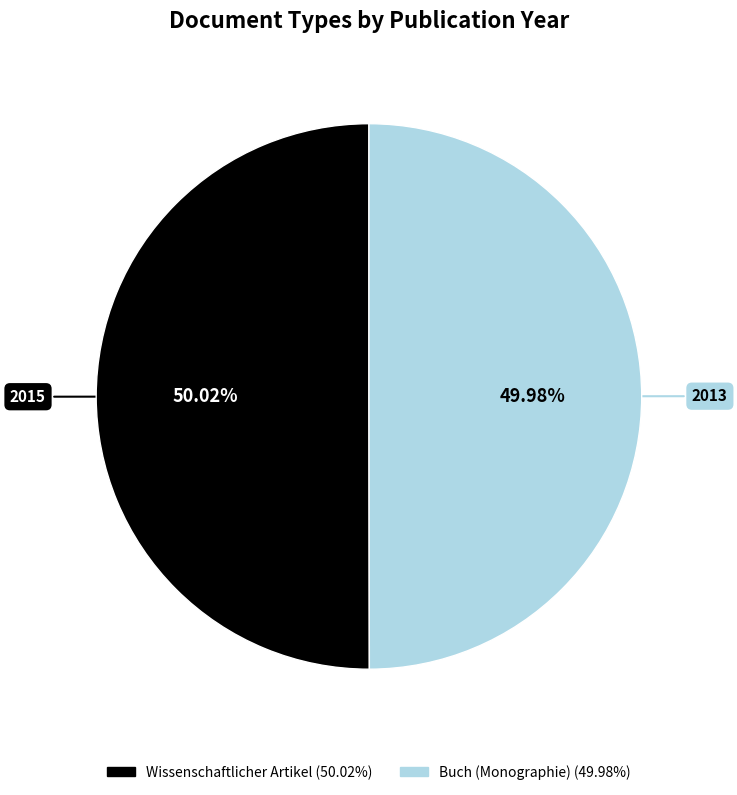

Is there any slice that represents more than half of the pie?

Yes